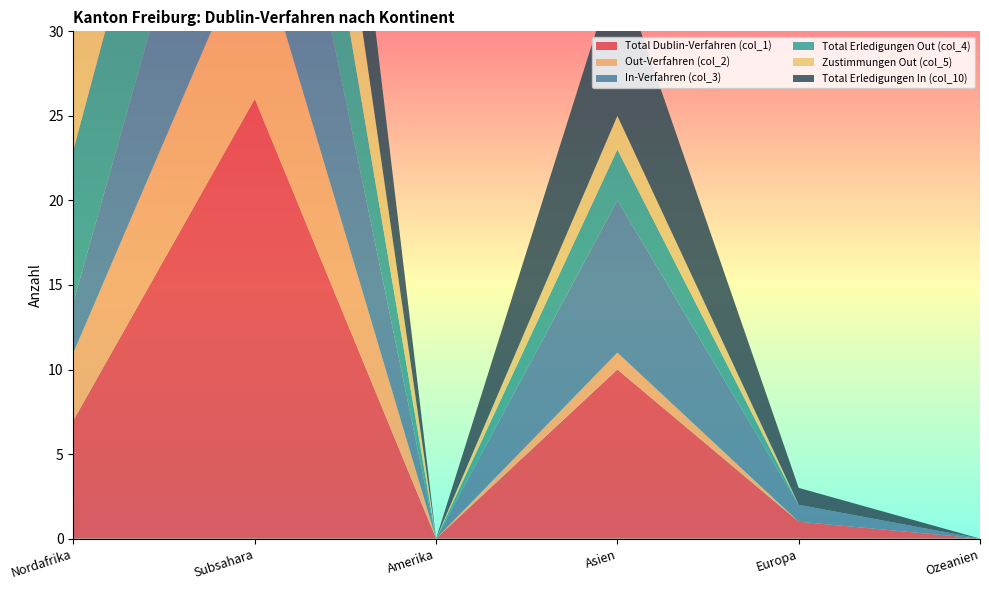

Reading left to right, transcribe all the data shown in this chart.

Total Dublin-Verfahren (col_1): Nordafrika=7	Subsahara=26	Amerika=0	Asien=10	Europa=1	Ozeanien=0
Out-Verfahren (col_2): Nordafrika=4	Subsahara=10	Amerika=0	Asien=1	Europa=0	Ozeanien=0
In-Verfahren (col_3): Nordafrika=3	Subsahara=16	Amerika=0	Asien=9	Europa=1	Ozeanien=0
Total Erledigungen Out (col_4): Nordafrika=9	Subsahara=11	Amerika=0	Asien=3	Europa=0	Ozeanien=0
Zustimmungen Out (col_5): Nordafrika=7	Subsahara=11	Amerika=0	Asien=2	Europa=0	Ozeanien=0
Total Erledigungen In (col_10): Nordafrika=3	Subsahara=16	Amerika=0	Asien=9	Europa=1	Ozeanien=0